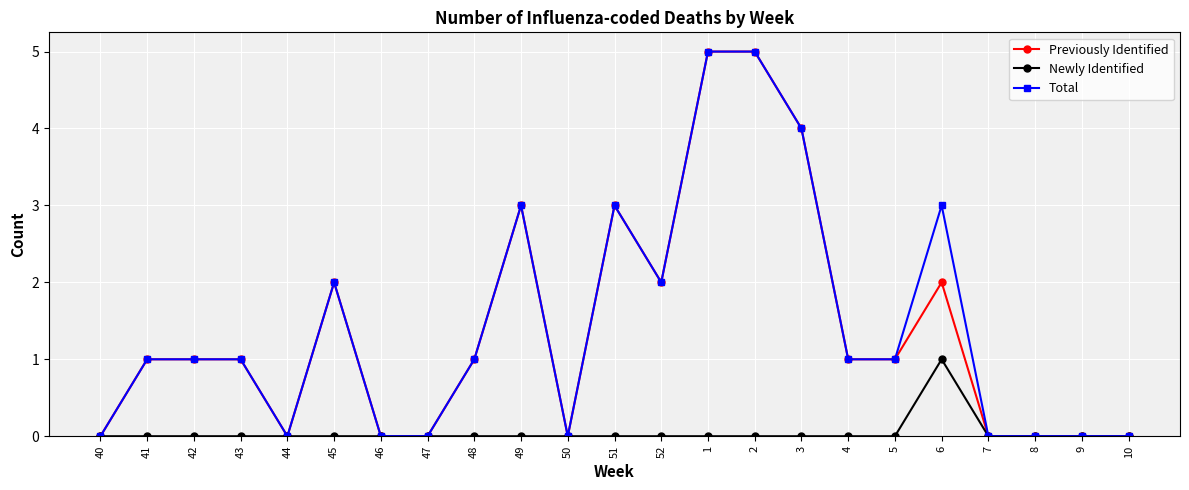

What is the difference between the maximum and minimum values in the Total series?

5